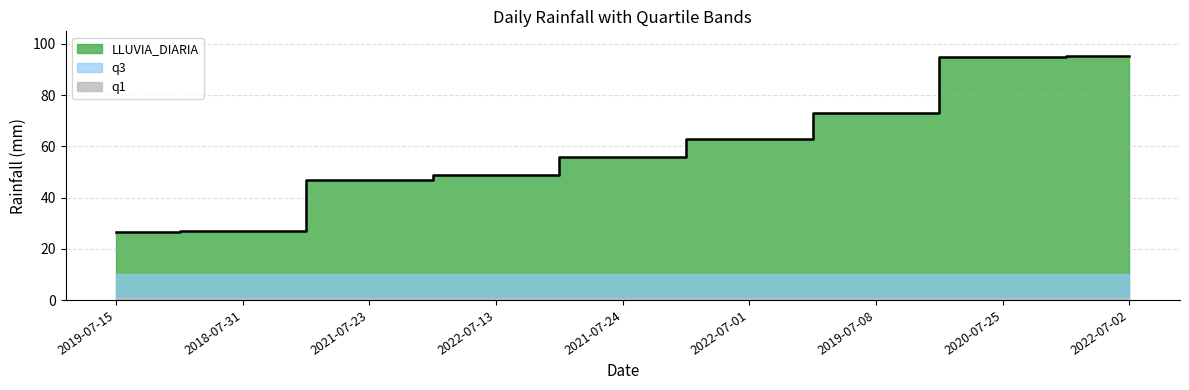

Which series changed the most between 2021-07-23 and 2021-07-24?

LLUVIA_DIARIA